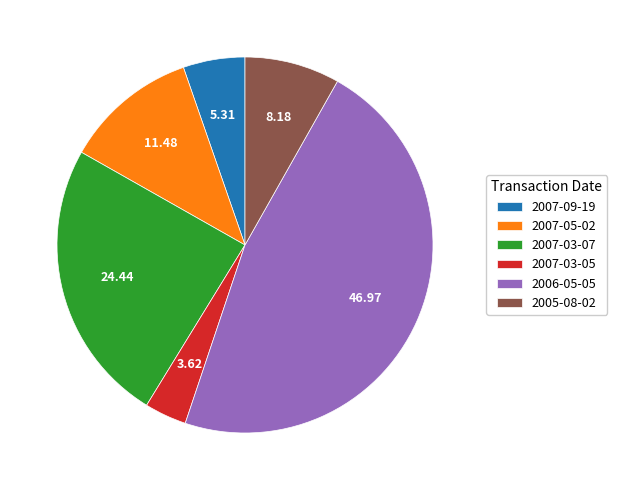

Is there any slice that represents more than half of the pie?

No